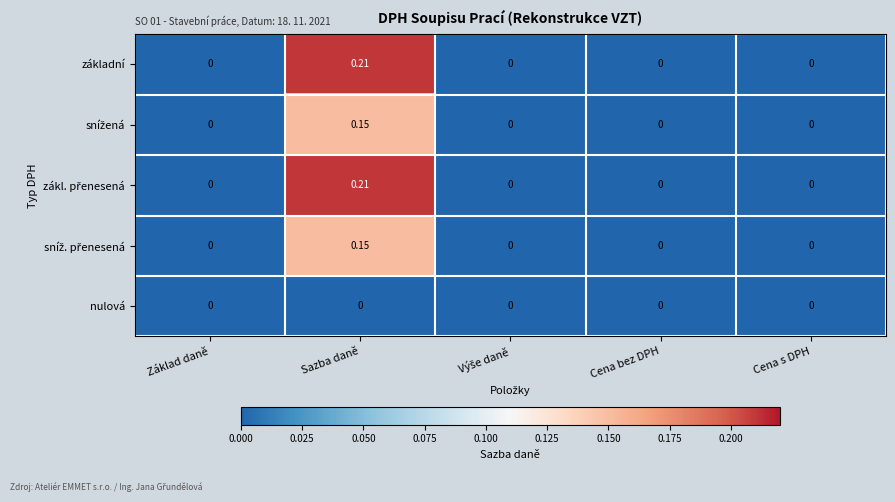

At which category is the sum across all series the highest?

Sazba daně